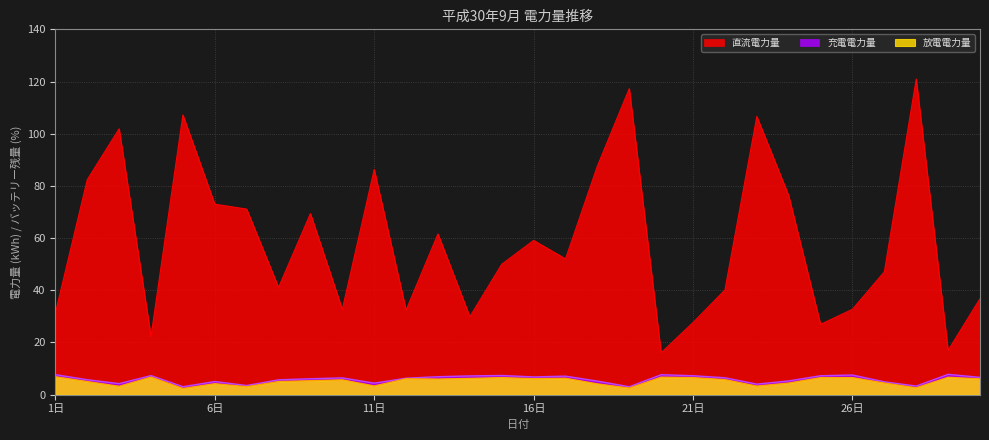

How many data points does each series have?

30